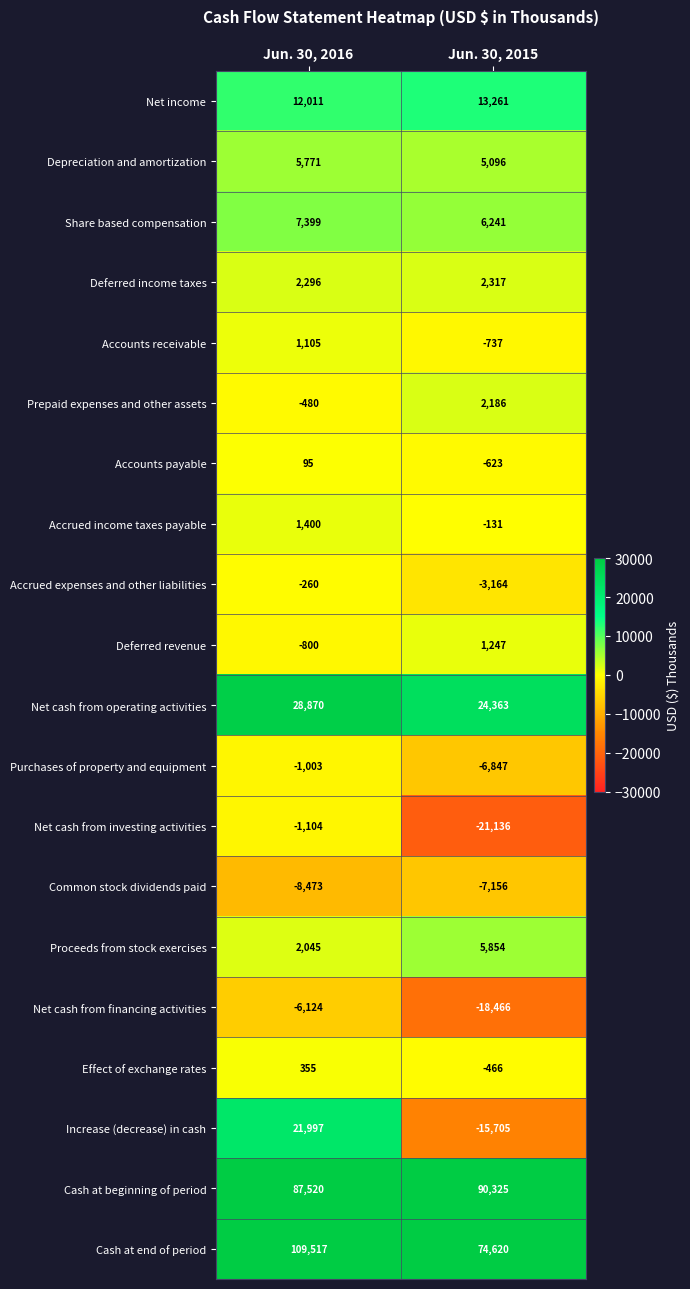

The value of Share based compensation at Jun. 30, 2015 is 6241. True or false?

True